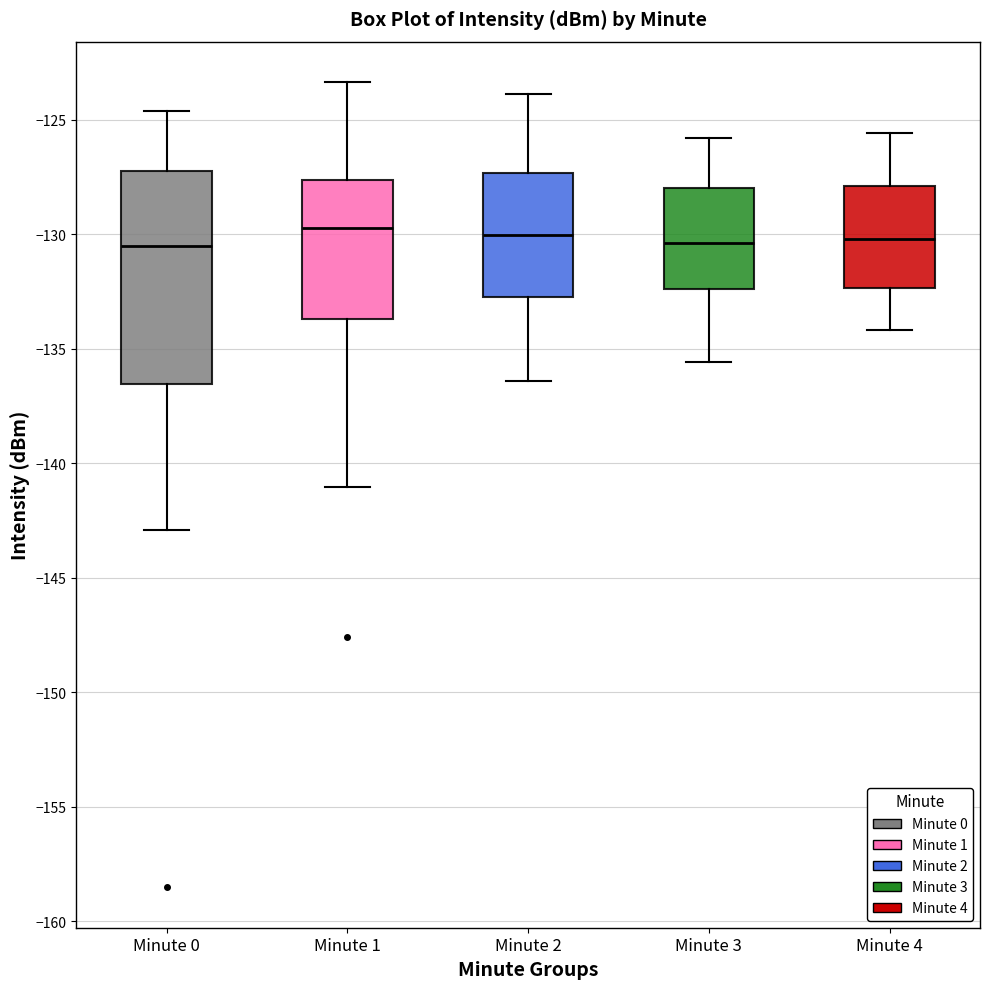

Reading left to right, read every box against the y-axis: the position of its median line, the range the box covers, and the ends of its whiskers. The values are not printed on the chart, so give them approximately, as read against the axis.

Minute 0: median -130.5, box -136.5 to -127.0, whiskers -143.0 to -124.5
Minute 1: median -129.5, box -133.5 to -127.5, whiskers -141.0 to -123.5
Minute 2: median -130.0, box -132.5 to -127.5, whiskers -136.5 to -124.0
Minute 3: median -130.5, box -132.5 to -128.0, whiskers -135.5 to -126.0
Minute 4: median -130.0, box -132.5 to -128.0, whiskers -134.0 to -125.5